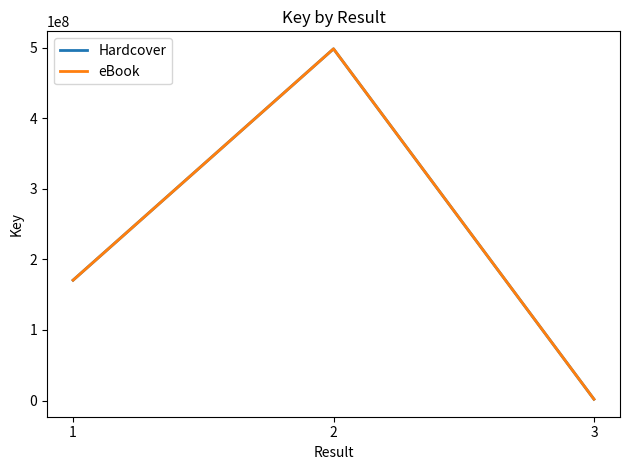

What is the approximate value of Hardcover at 3, to the nearest 50?

1912550